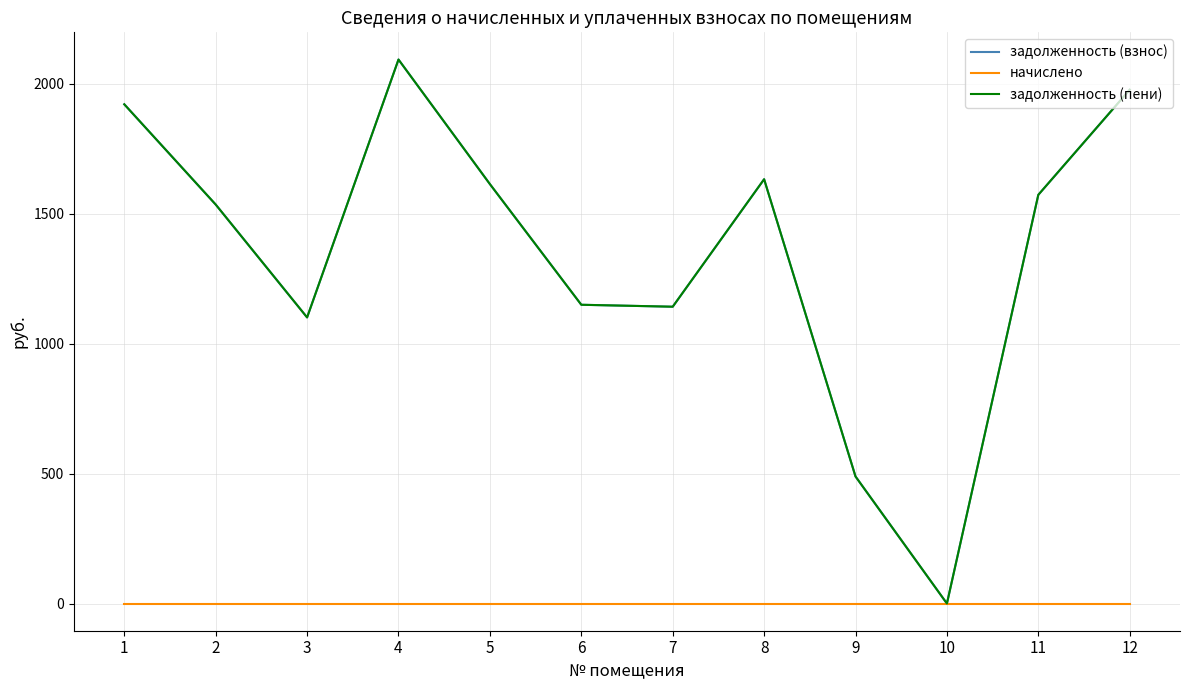

Is this an area chart (filled region under the line)?

No